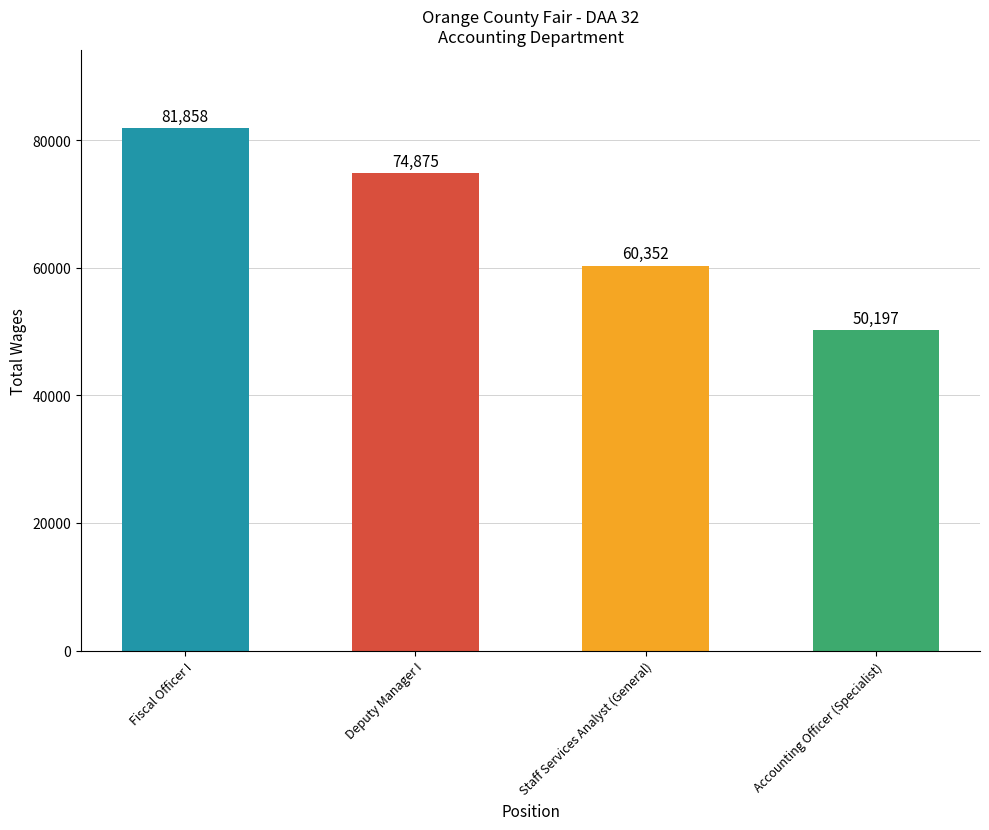

What is the ratio of the value at Accounting Officer (Specialist) to the value at Staff Services Analyst (General)?

0.8